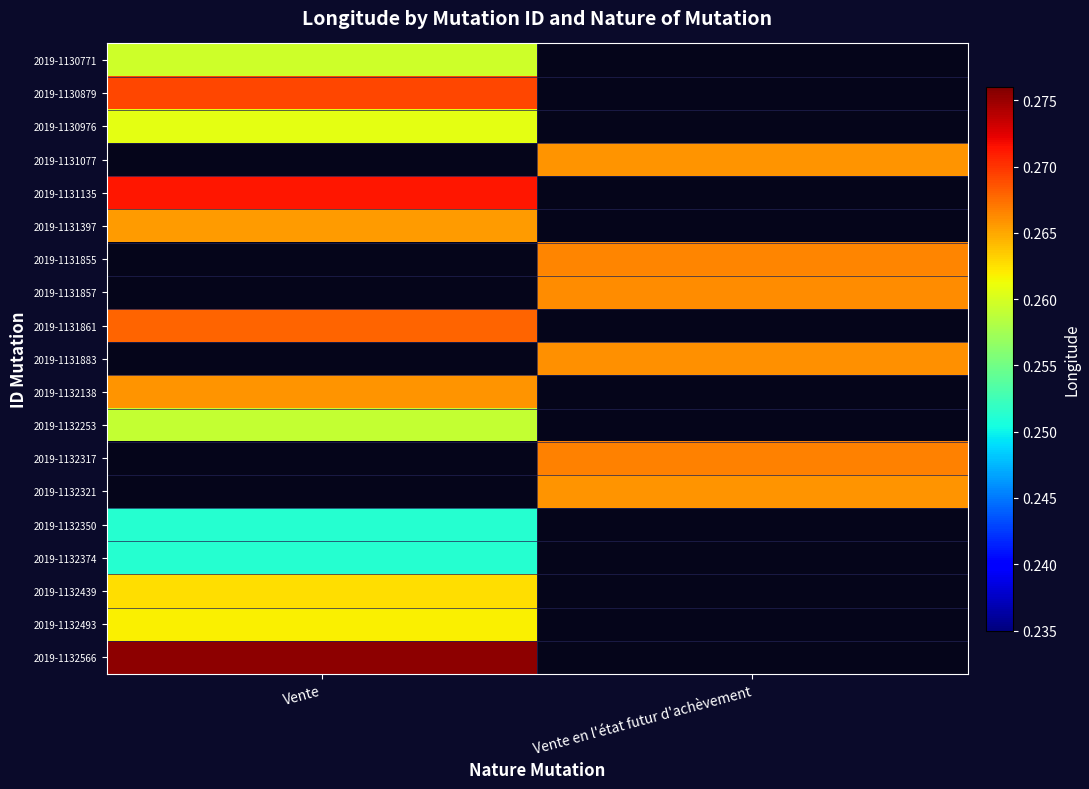

Rank the categories by 2019-1132253 value from highest to lowest.

Vente, Vente en l'état futur d'achèvement